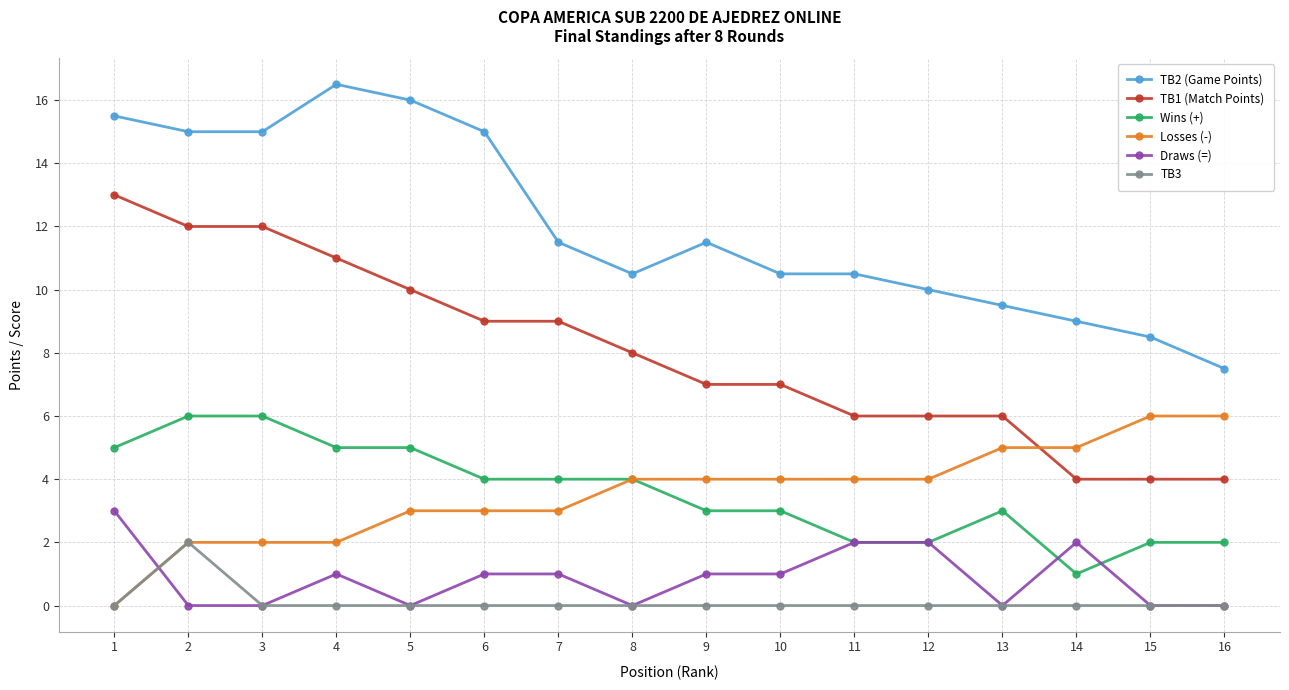

Where is the first local maximum for Draws (=)?

4